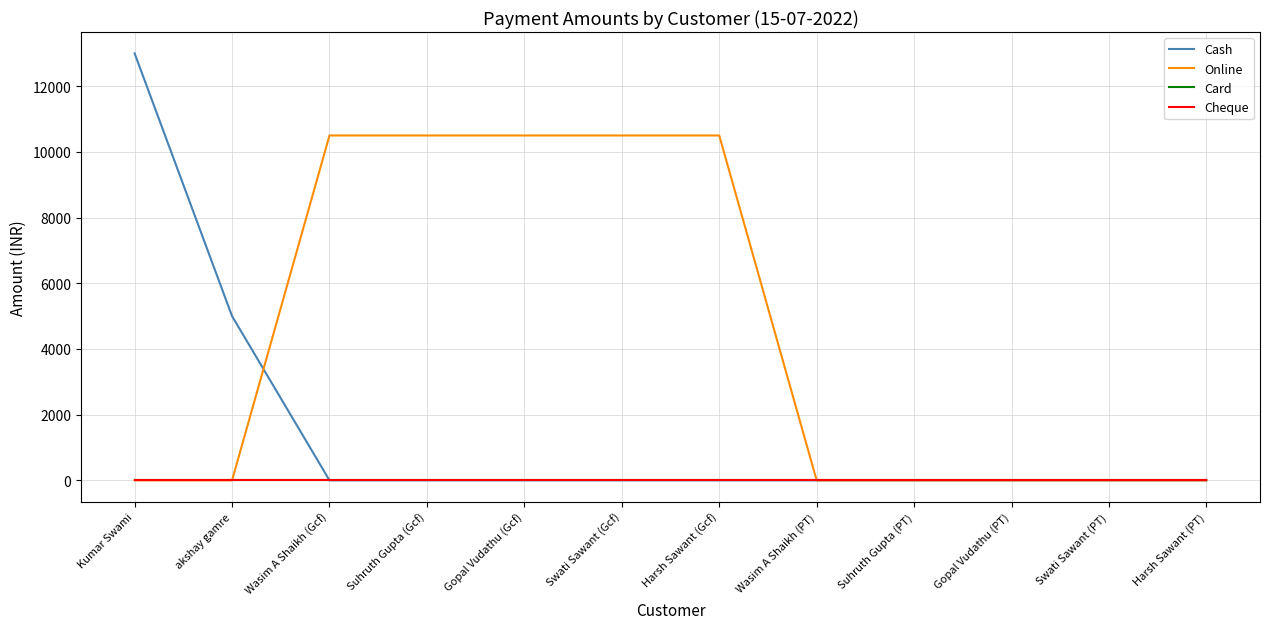

Which series changed the most between Wasim A Shaikh (Gcf) and Gopal Vudathu (Gcf)?

Cash